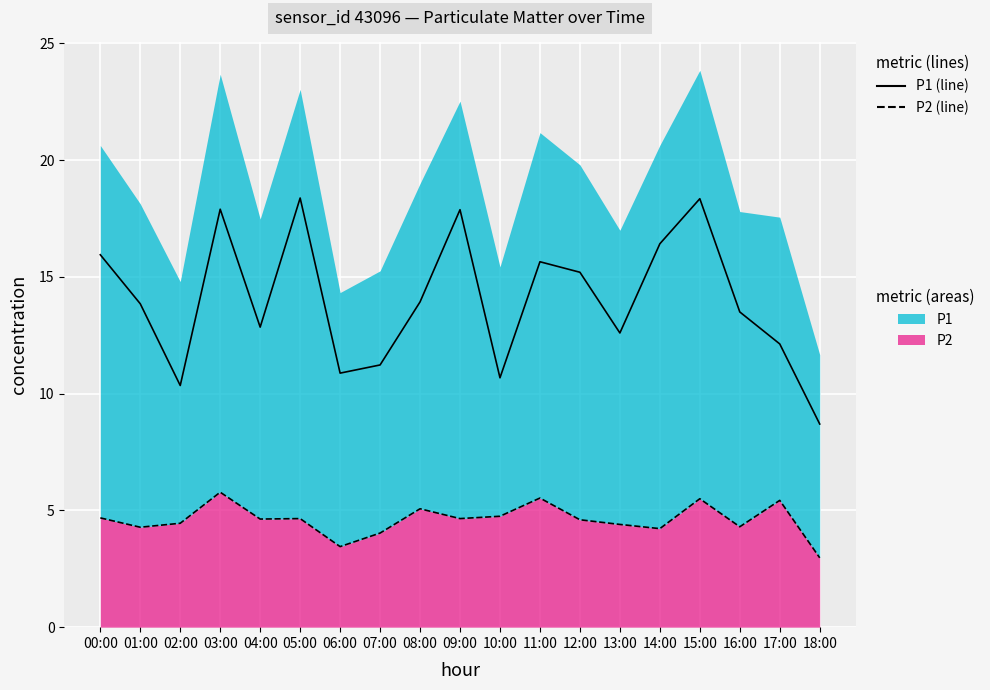

True or false: P1 (line) and P2 (line) cross at least once.

False